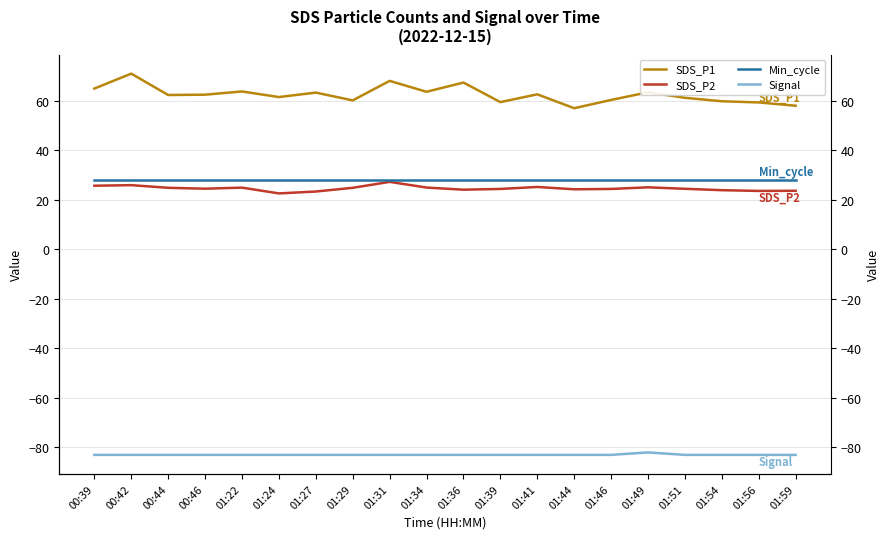

What is the smallest value displayed?

-83.0